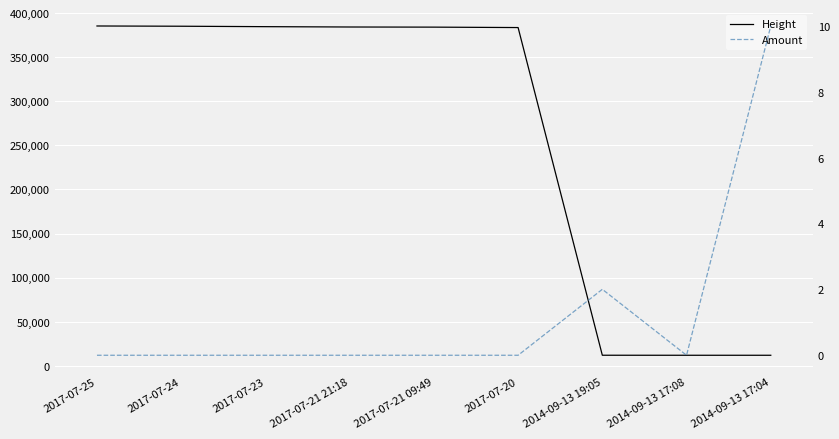

The value of Amount at 2017-07-21 21:18 is 0.0. True or false?

True